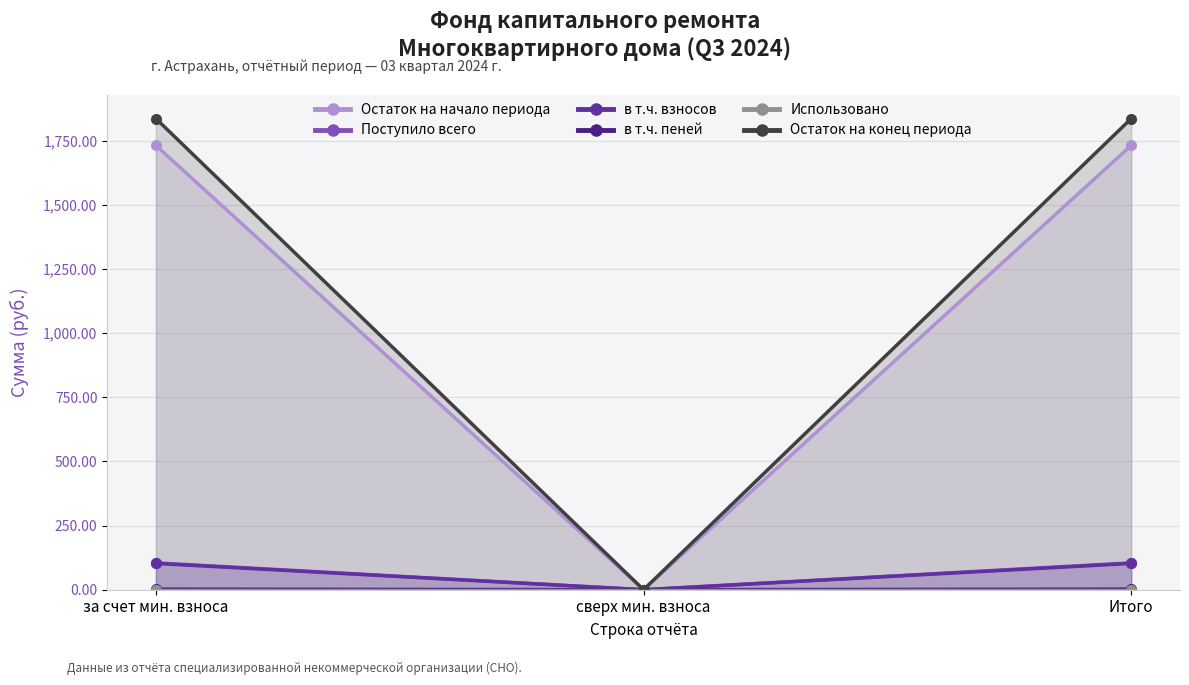

How many data points in Поступило всего are less than 104?

1